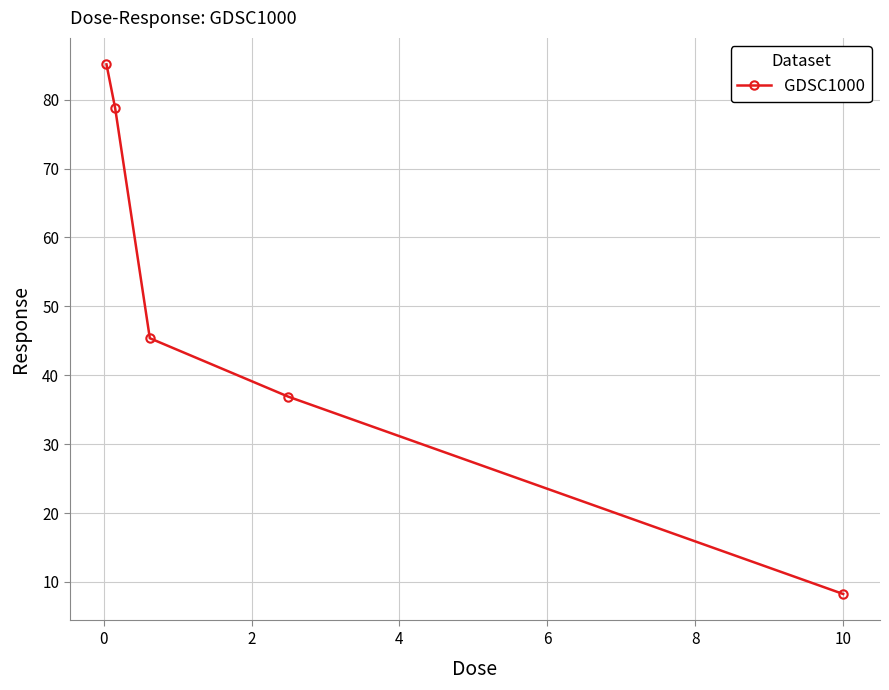

What is the average value?

50.9